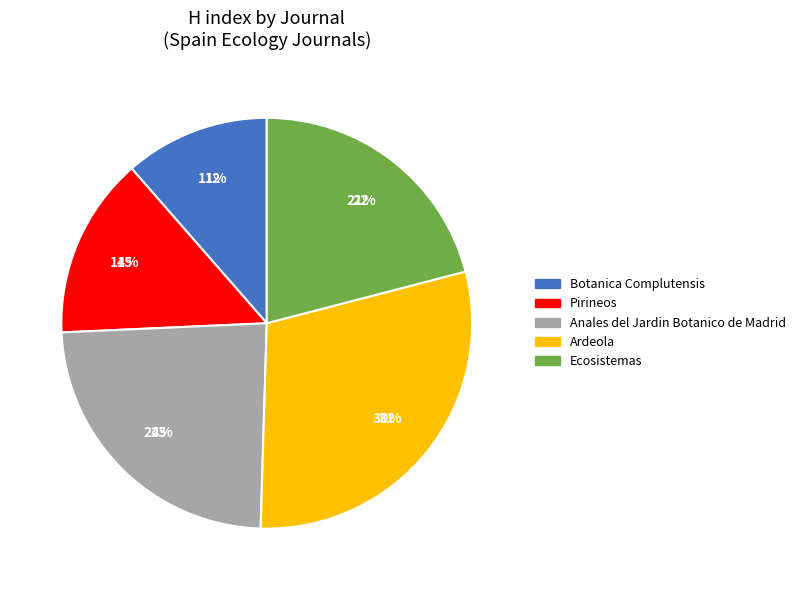

To the nearest percent, what percentage of the pie is Pirineos?

14%